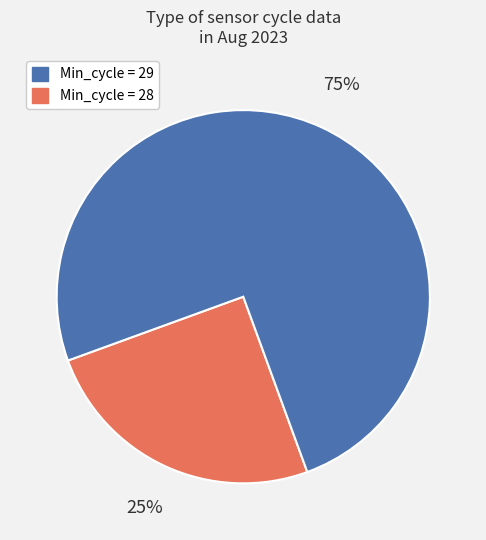

Is there a majority slice in this chart?

Yes